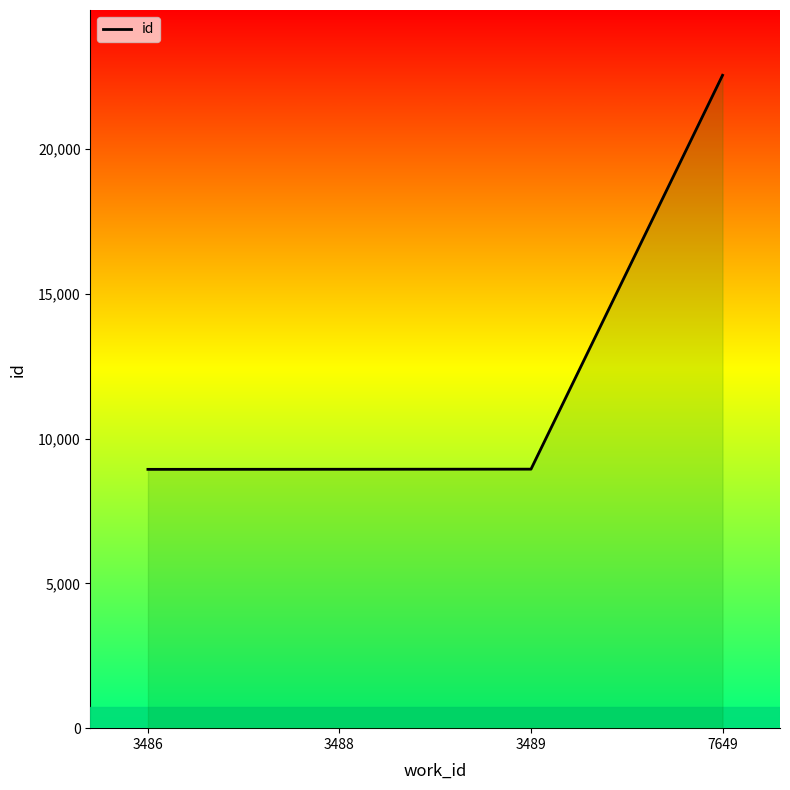

The value at 3489 is 8949. True or false?

True